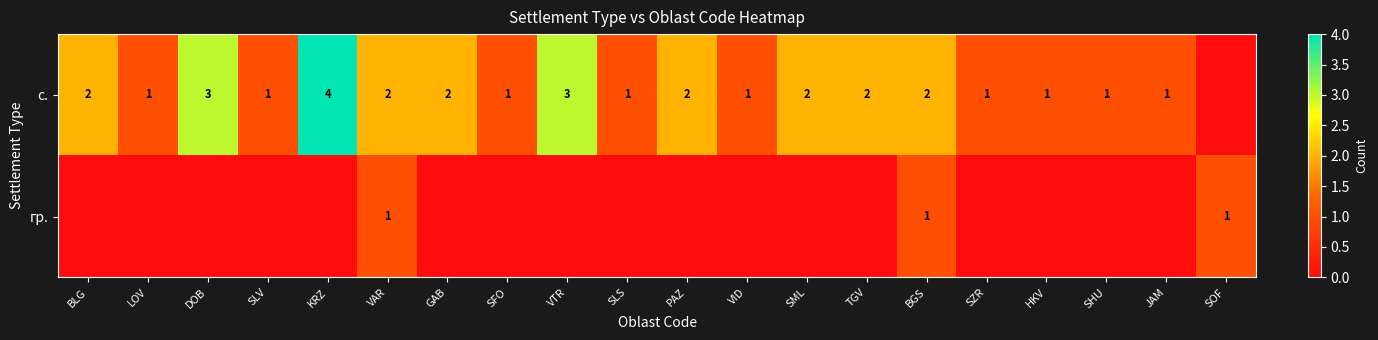

At VAR, list the series in order from smallest to largest.

гр., с.